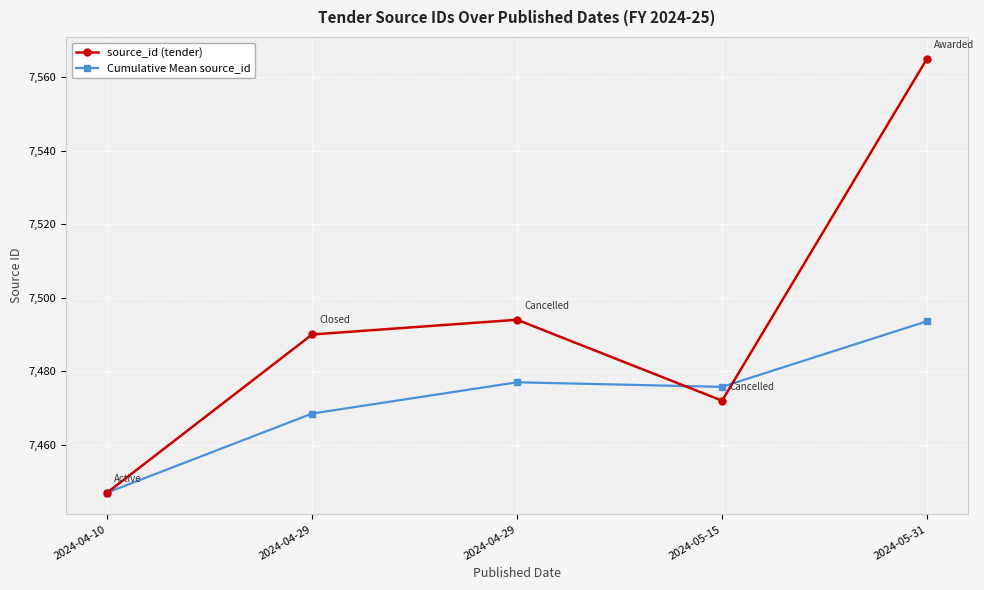

What is the average value of the Cumulative Mean source_id series?

7472.4